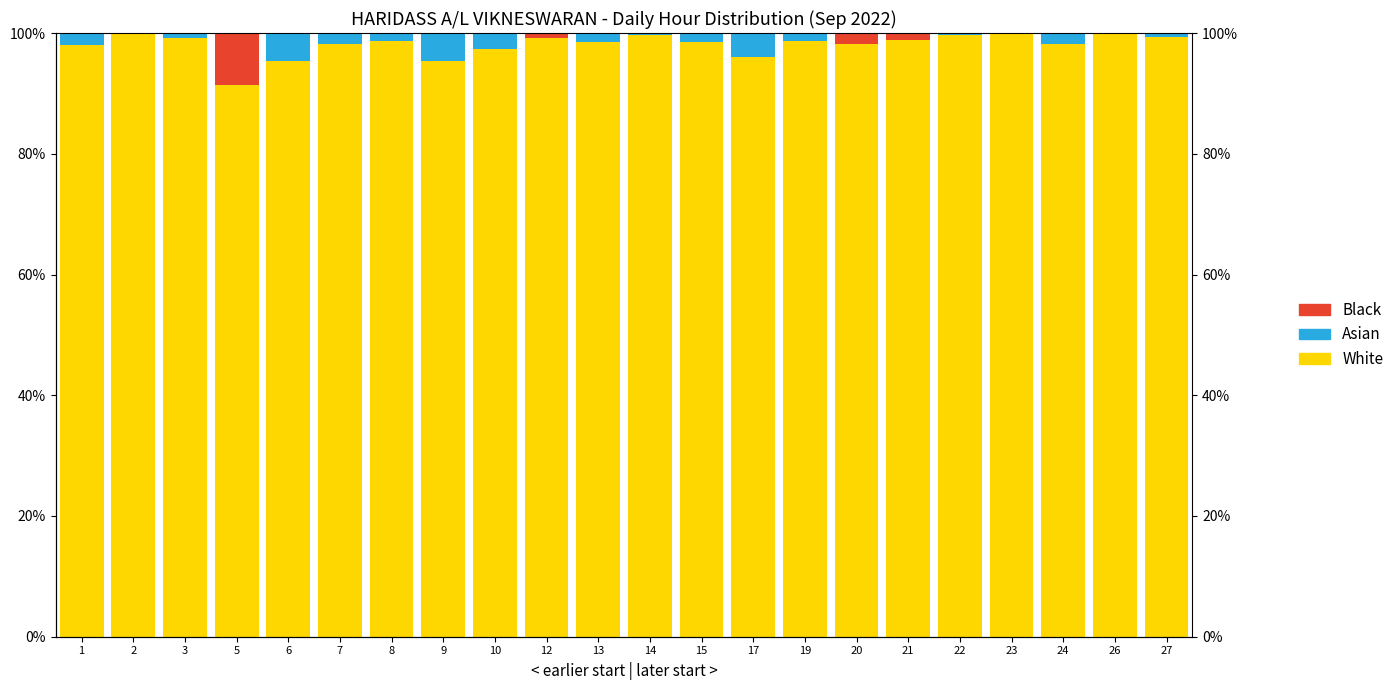

Reading right to left, extract all data points from this chart.

White: 27=99.3	26=100.0	24=98.3	23=99.8	22=99.7	21=98.9	20=98.1	19=98.7	17=95.9	15=98.6	14=99.7	13=98.6	12=99.1	10=97.3	9=95.4	8=98.7	7=98.3	6=95.4	5=91.3	3=99.2	2=99.8	1=98.0
Asian: 27=0.7	26=0.0	24=1.7	23=0.2	22=0.3	21=0.0	20=0.0	19=1.3	17=4.1	15=1.4	14=0.3	13=1.4	12=0.0	10=2.7	9=4.6	8=1.3	7=1.7	6=4.6	5=0.0	3=0.8	2=0.2	1=2.0
Black: 27=0.0	26=0.0	24=0.0	23=0.0	22=0.0	21=1.1	20=1.9	19=0.0	17=0.0	15=0.0	14=0.0	13=0.0	12=0.9	10=0.0	9=0.0	8=0.0	7=0.0	6=0.0	5=8.7	3=0.0	2=0.0	1=0.0